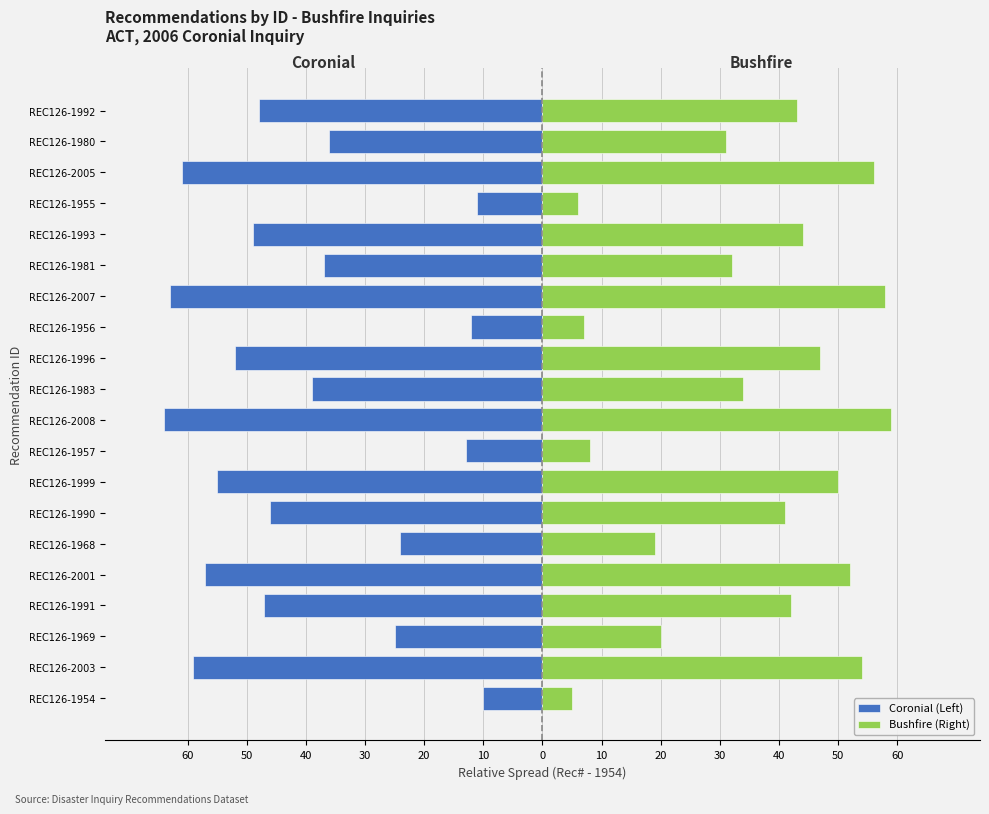

What is the value of the Coronial (Left) bar at the 18th from the left?

-61